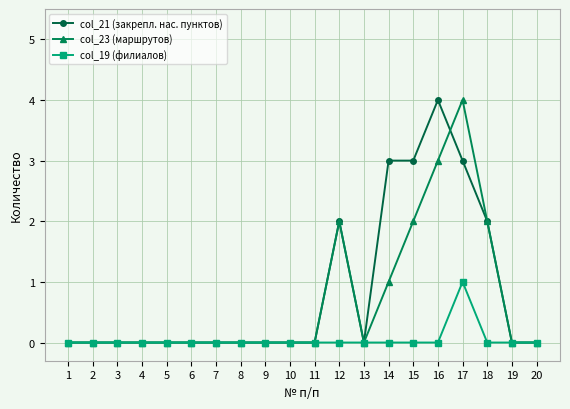

Between 13 and 17, which series saw the biggest shift?

col_23 (маршрутов)